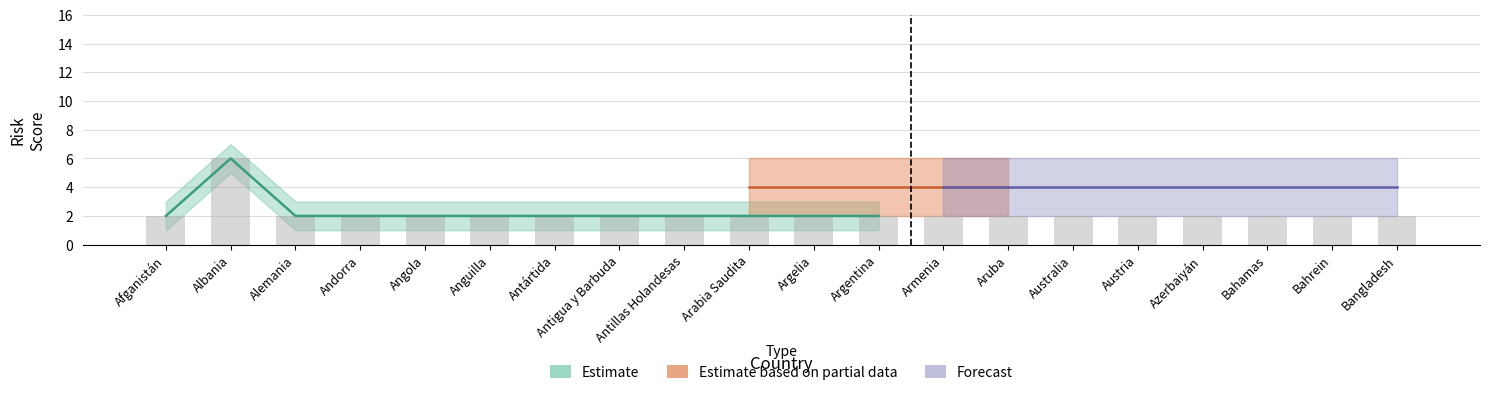

Which category has the highest value across all series?

Albania